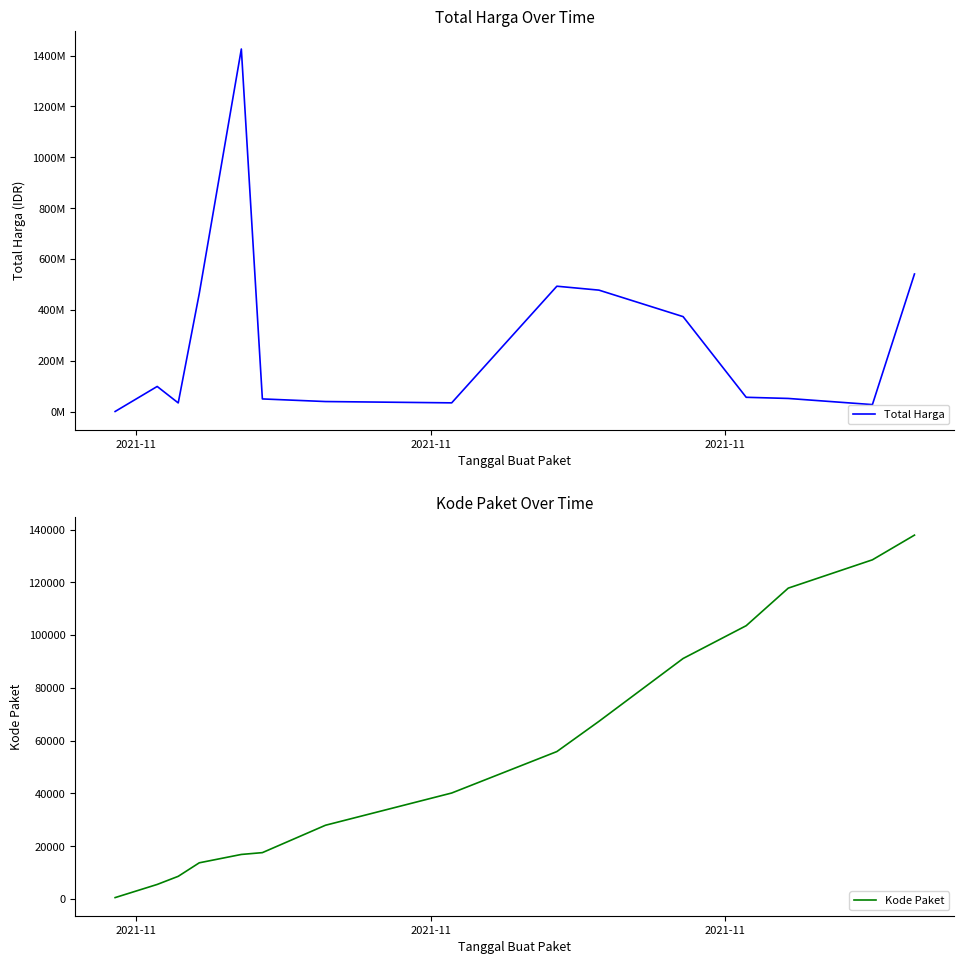

True or false: Total Harga and Kode Paket intersect in this chart.

False